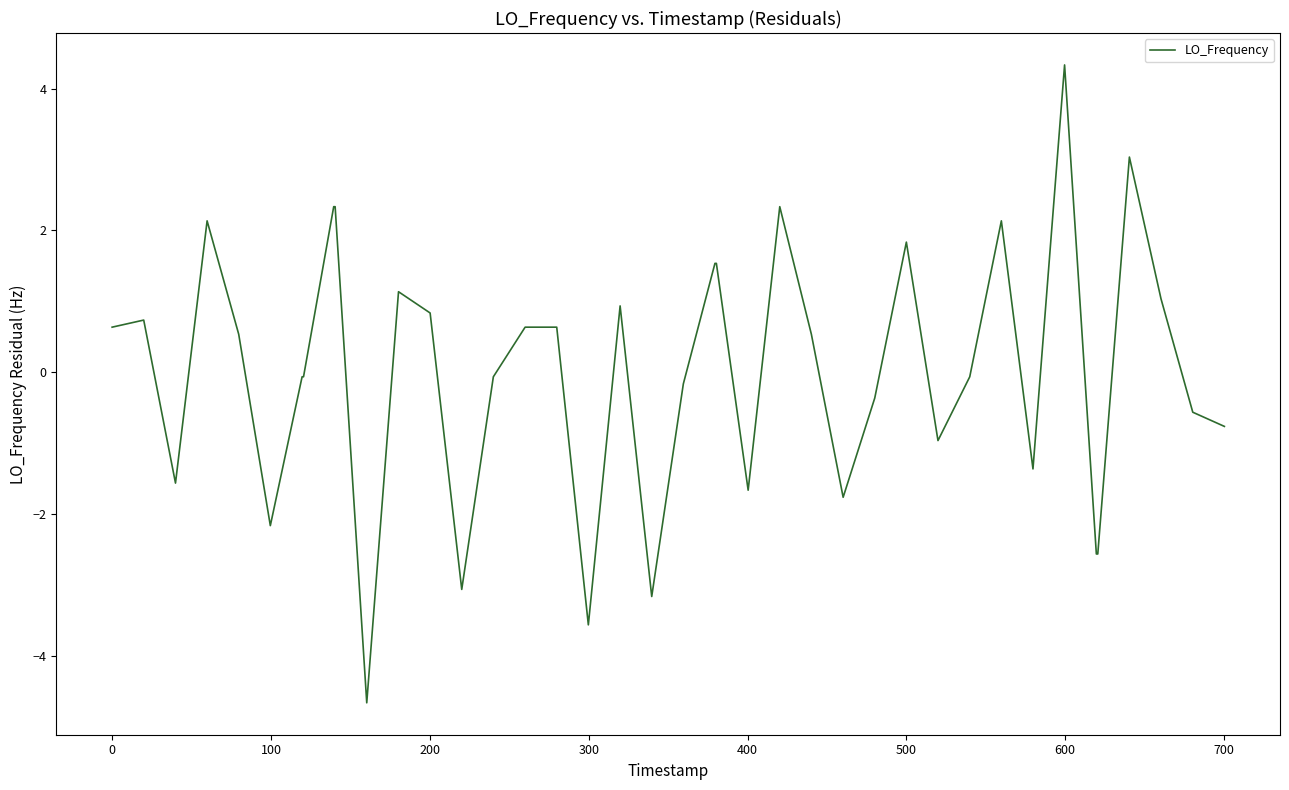

Reading left to right, transcribe all the data shown in this chart.

0.6	0.7	-1.6	2.1	0.5	-2.2	-0.1	-0.1	2.3	2.3	-4.7	1.1	0.8	-3.1	-0.1	0.6	0.6	-3.6	0.9	-3.2	-0.2	1.5	1.5	-1.7	2.3	0.5	-1.8	-0.4	1.8	-1.0	-0.1	2.1	-1.4	4.3	-2.6	-2.6	3.0	1.0	-0.6	-0.8